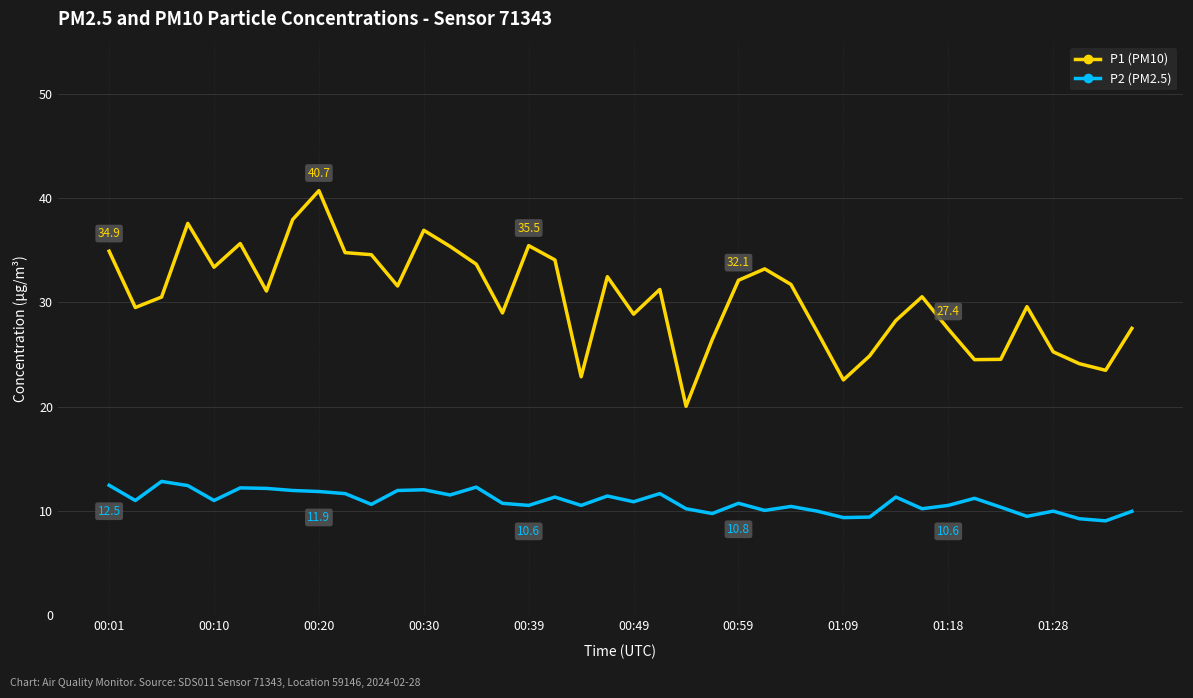

List the series in order of their peak value, highest first.

P1 (PM10), P2 (PM2.5)